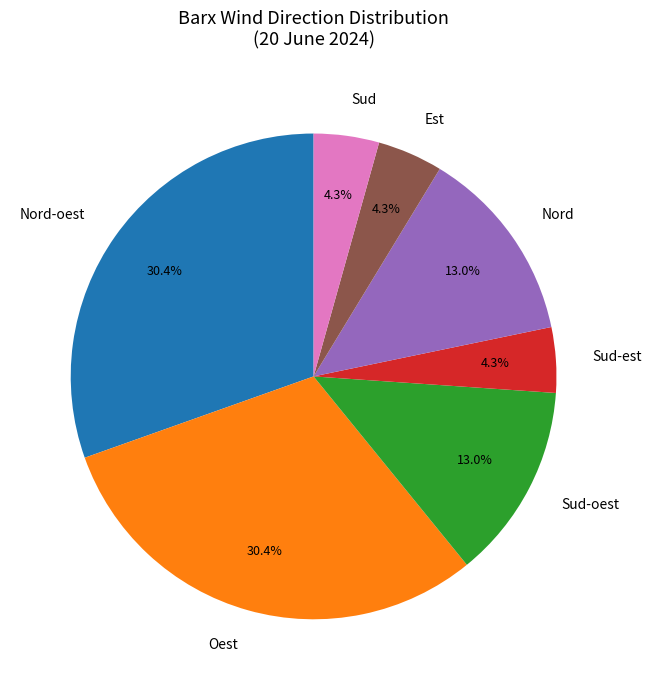

To the nearest percent, what is the average slice percentage?

14%